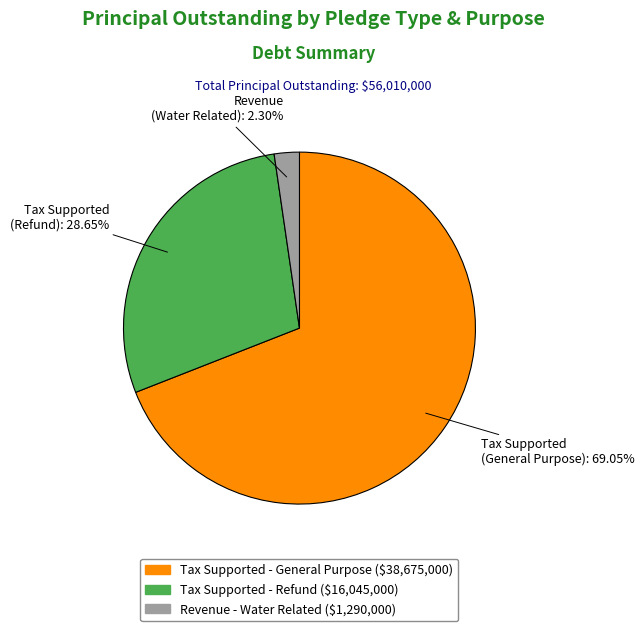

Is there a majority slice in this chart?

Yes